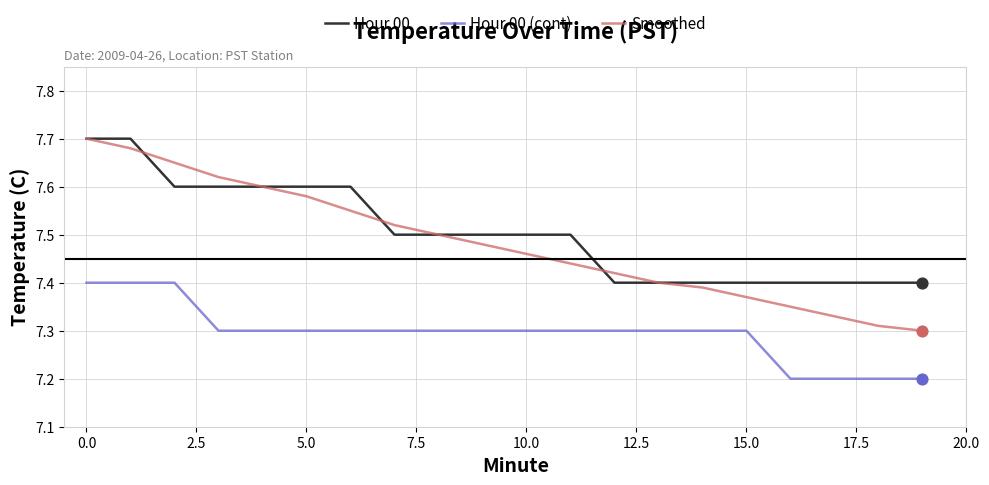

Which series has the widest spread of values?

Smoothed